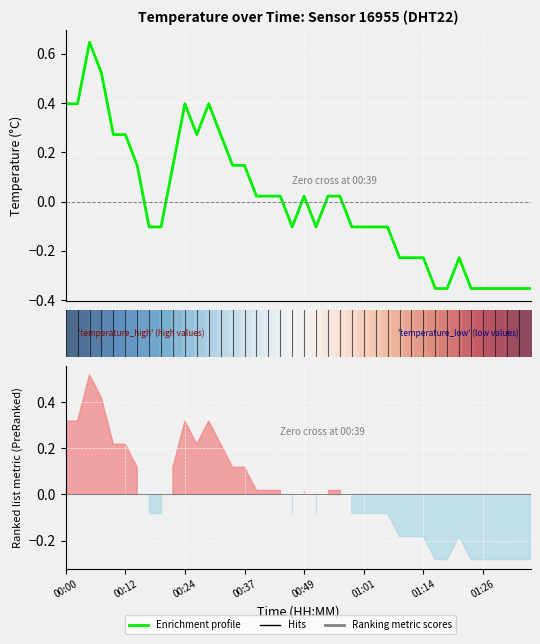

Reading left to right, extract all data points from this chart.

00:00=0.4	00:02=0.4	00:05=0.6	00:07=0.5	00:10=0.3	00:12=0.3	00:15=0.1	00:17=-0.1	00:19=-0.1	00:22=0.1	00:24=0.4	00:27=0.3	00:29=0.4	00:32=0.3	00:34=0.1	00:37=0.1	00:39=0.0	00:42=0.0	00:44=0.0	00:47=-0.1	00:49=0.0	00:52=-0.1	00:54=0.0	00:56=0.0	00:59=-0.1	01:01=-0.1	01:04=-0.1	01:06=-0.1	01:09=-0.2	01:11=-0.2	01:14=-0.2	01:16=-0.4	01:19=-0.4	01:21=-0.2	01:24=-0.4	01:26=-0.4	01:29=-0.4	01:31=-0.4	01:33=-0.4	01:36=-0.4